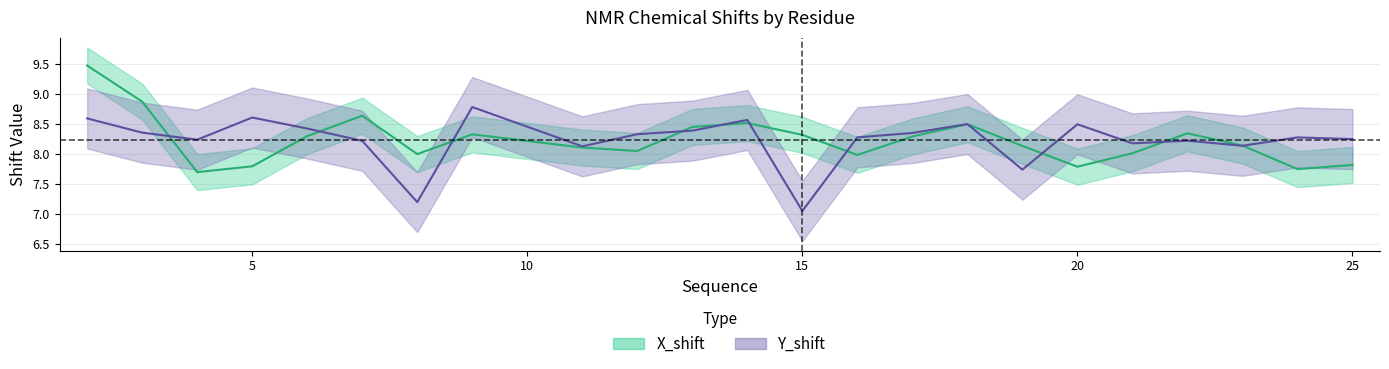

How many intersections are there between X_shift and Y_shift?

11